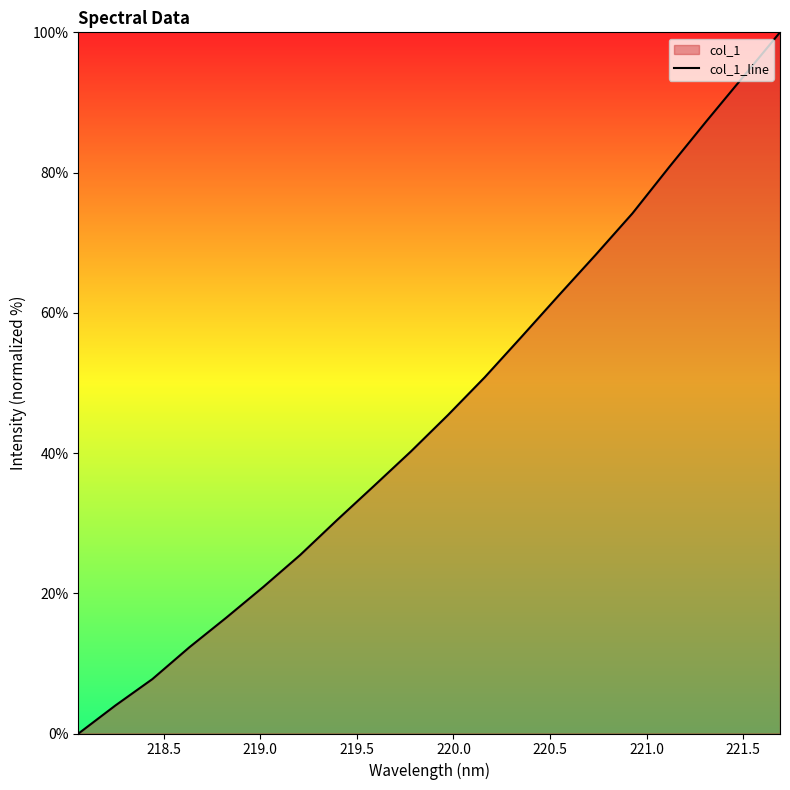

Reading right to left, list all the values displayed in this chart.

100.0	93.6	87.3	80.8	74.2	68.2	62.5	56.6	50.8	45.4	40.2	35.3	30.4	25.5	20.9	16.5	12.3	7.8	4.0	0.0